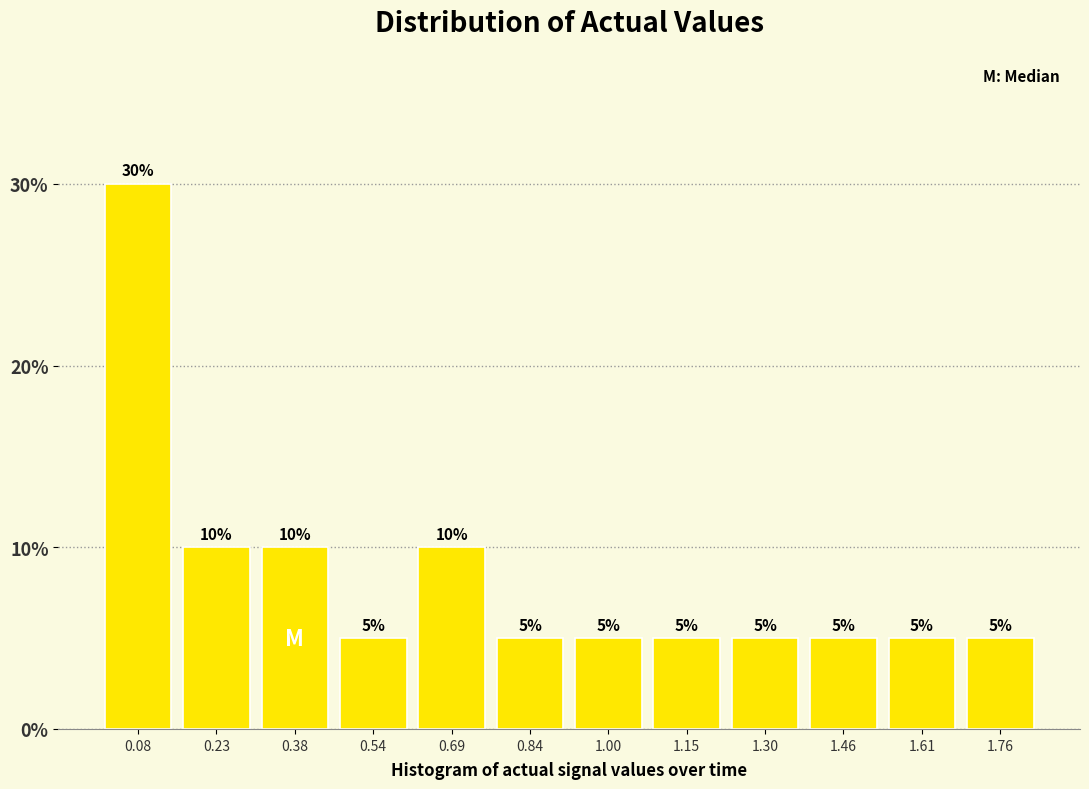

How tall is the bar that spans 1.54 to 1.68 on the x-axis? The bar edges are not printed on the chart, so give them approximately, as read against the axis.

5